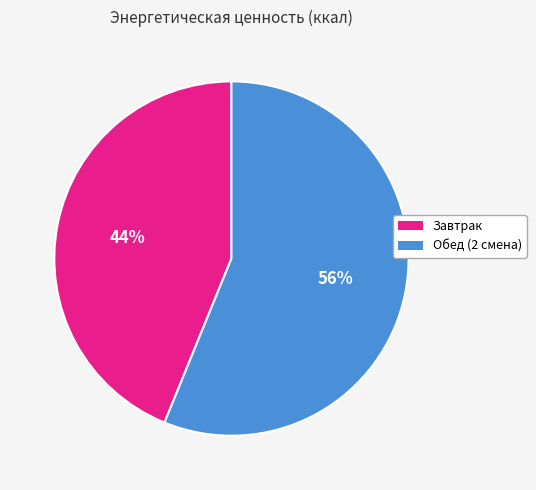

Rank the categories by value from lowest to highest.

Завтрак, Обед (2 смена)